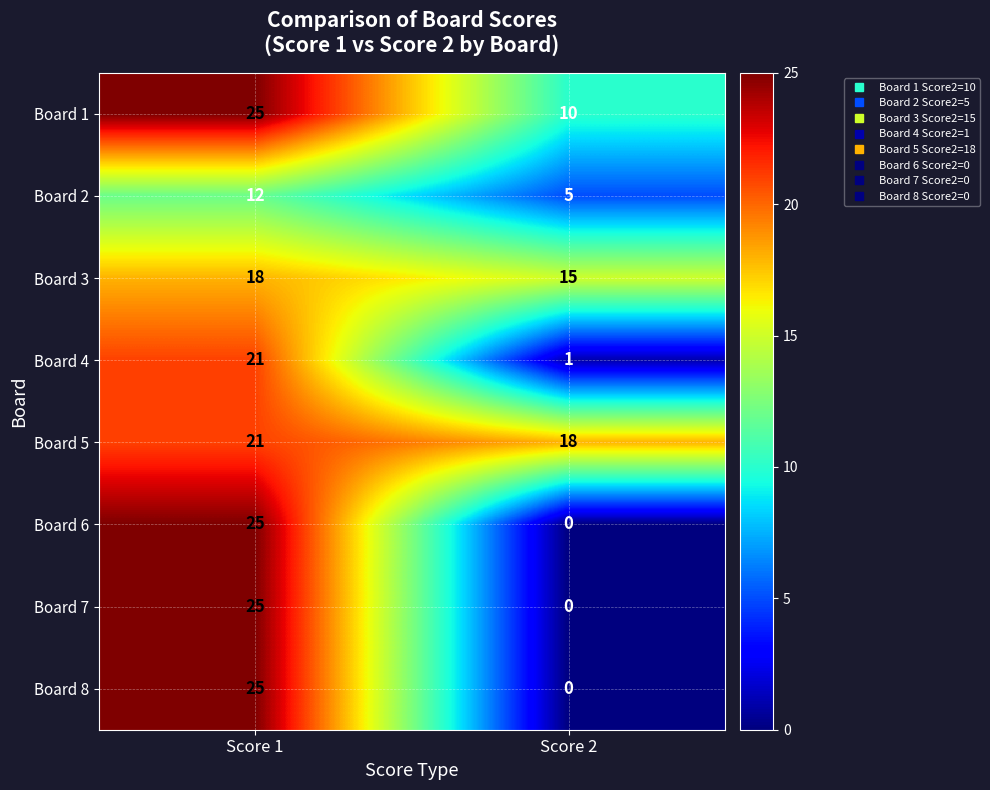

What is the maximum value shown in the chart?

25